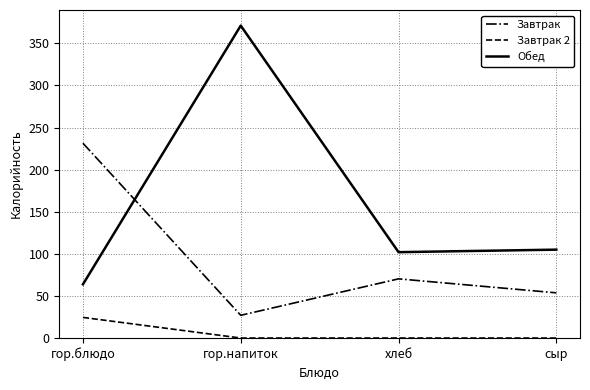

Reading left to right, what are all the values shown in this chart?

Завтрак: 231.4	27.0	70.3	53.7
Завтрак 2: 24.5	0.0	0.0	0.0
Обед: 63.8	371.1	102.0	105.0